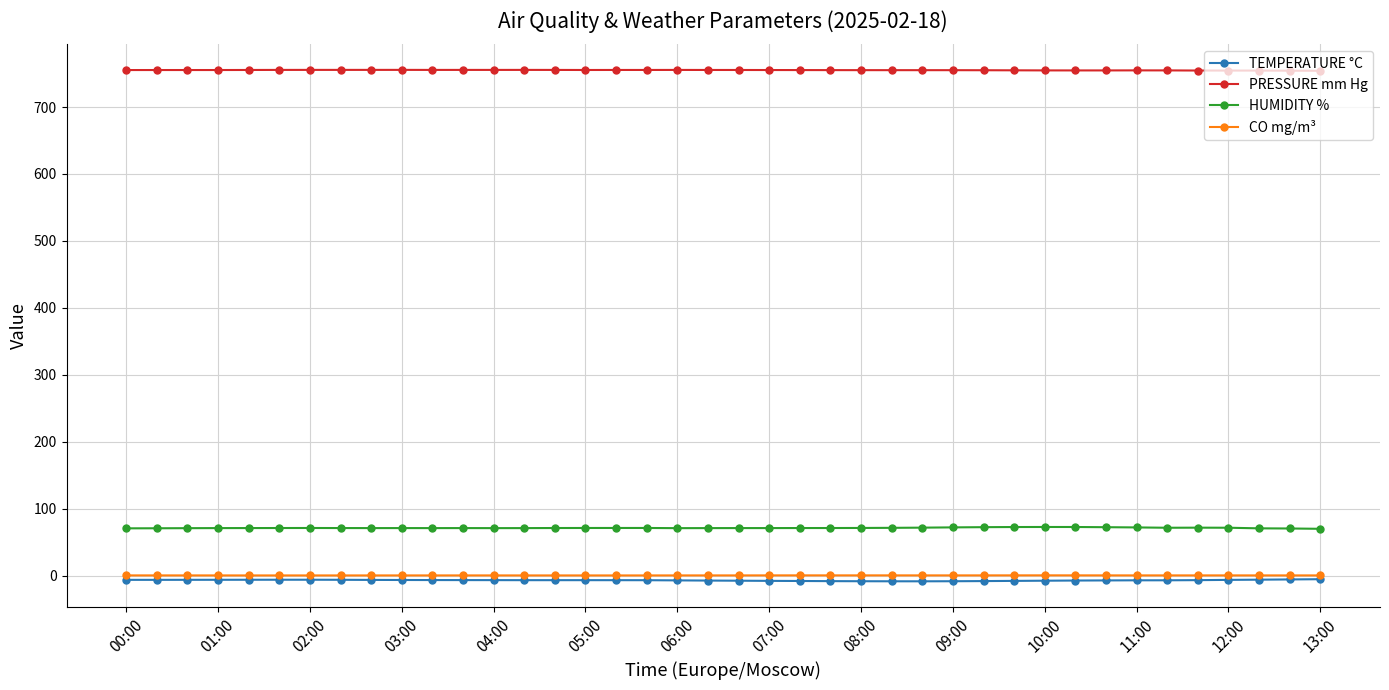

What is the minimum value for PRESSURE mm Hg?

754.2